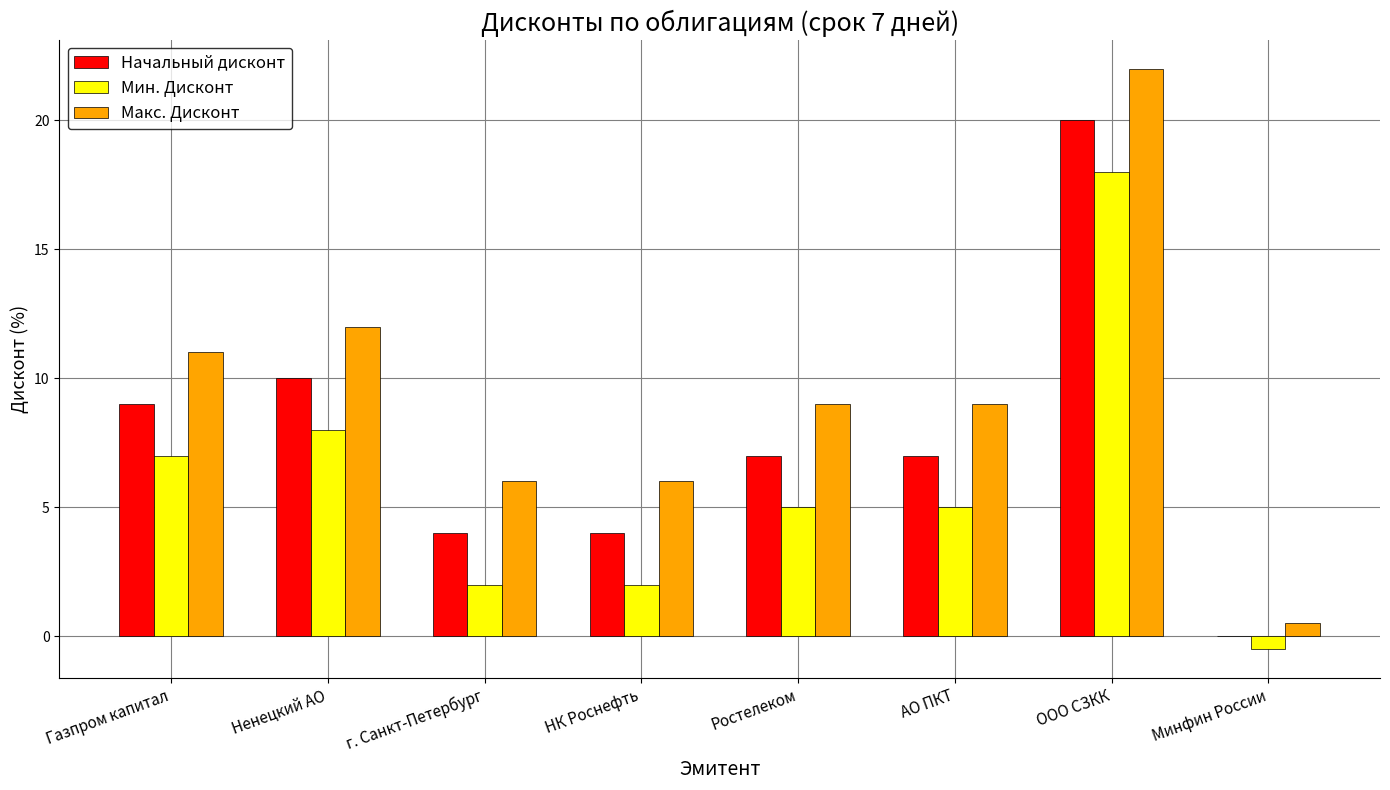

Which label corresponds to the largest value in the chart?

ООО СЗКК